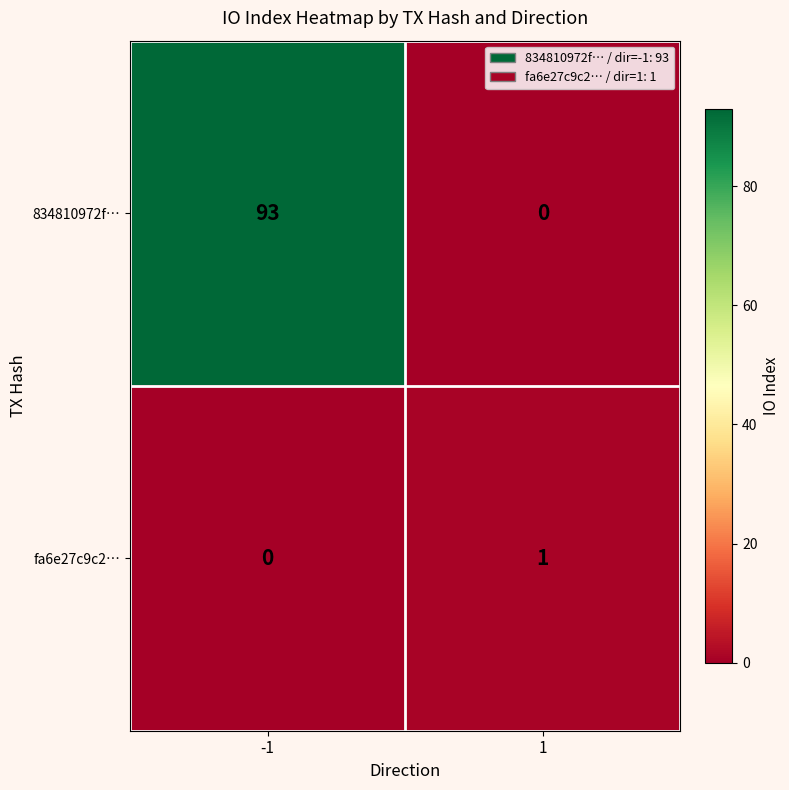

At how many categories does at least one series exceed 40?

1